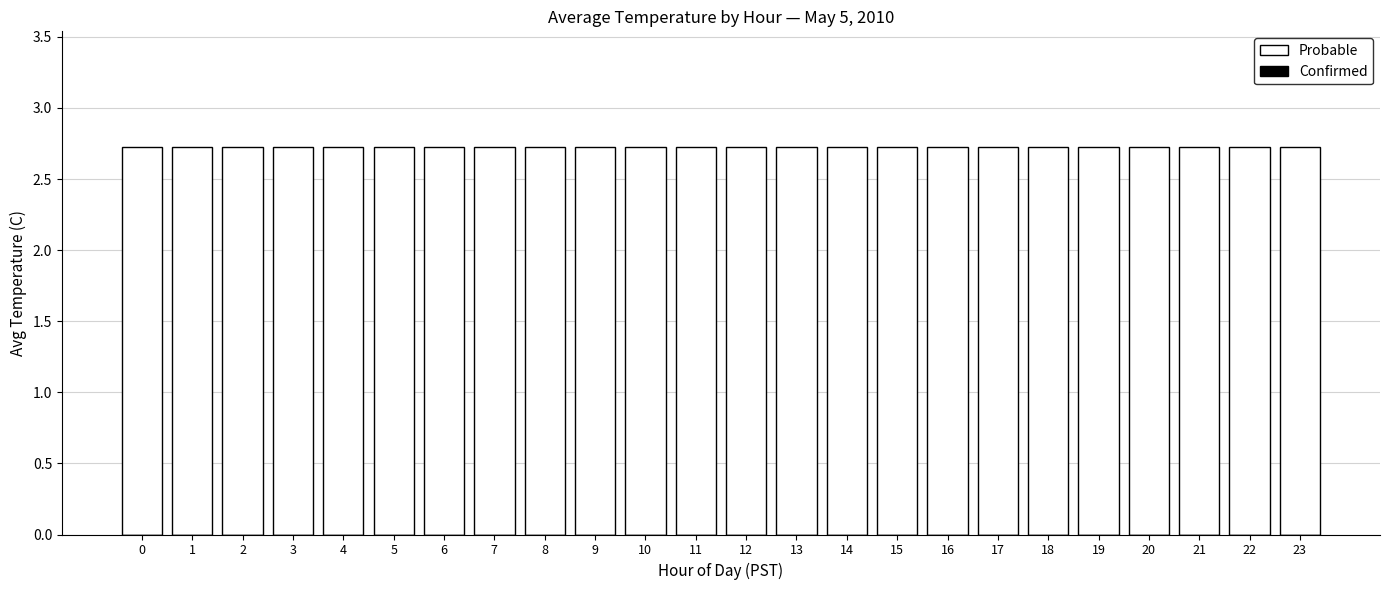

The value of Confirmed at 12 is 0.0. True or false?

True